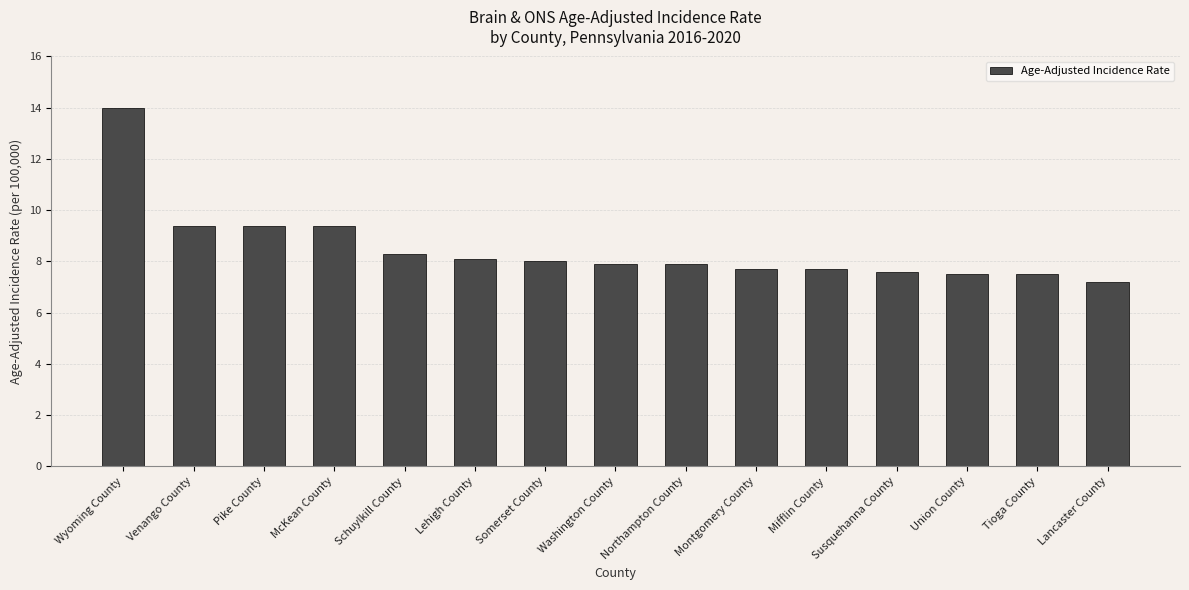

The chart shows a value of 13.0 at Susquehanna County. True or false?

False